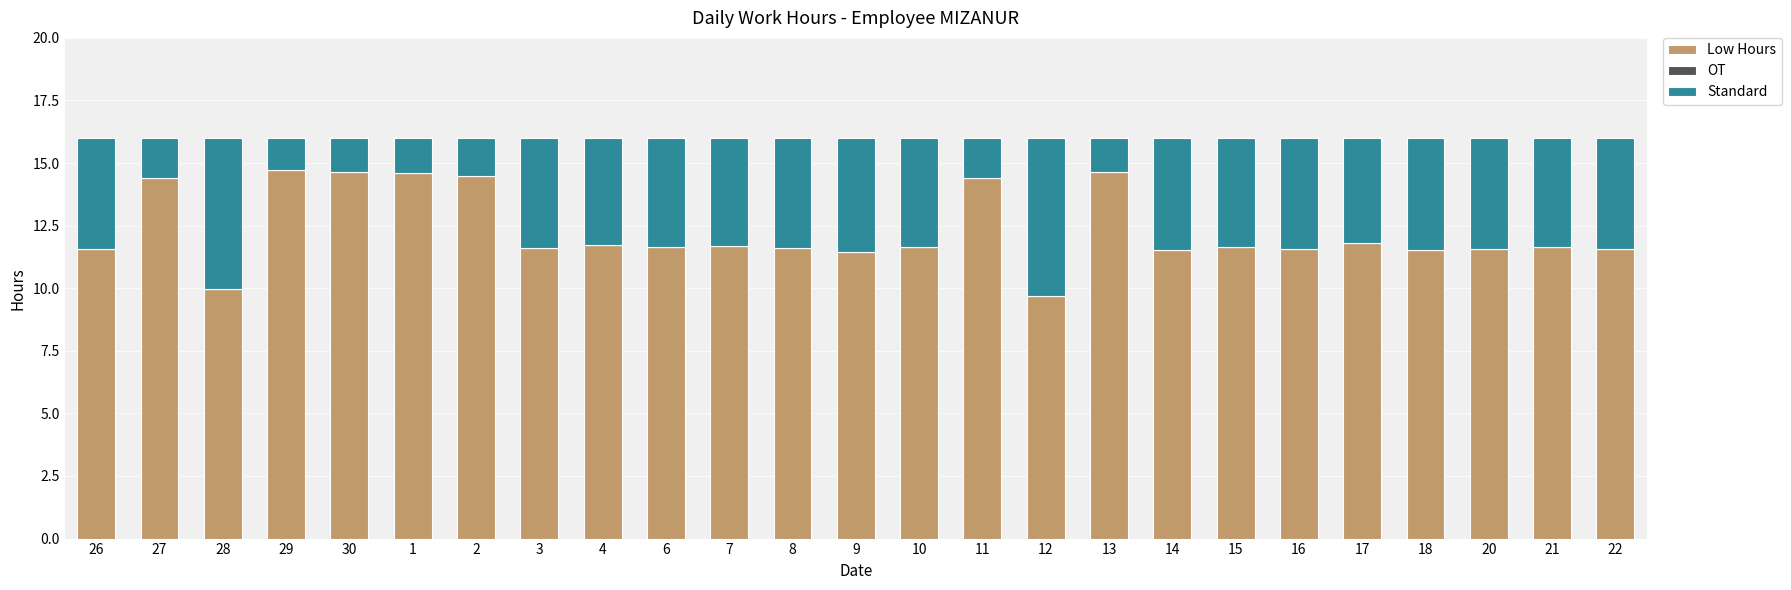

The Low Hours series shows 11.8 at 17. True or false?

True